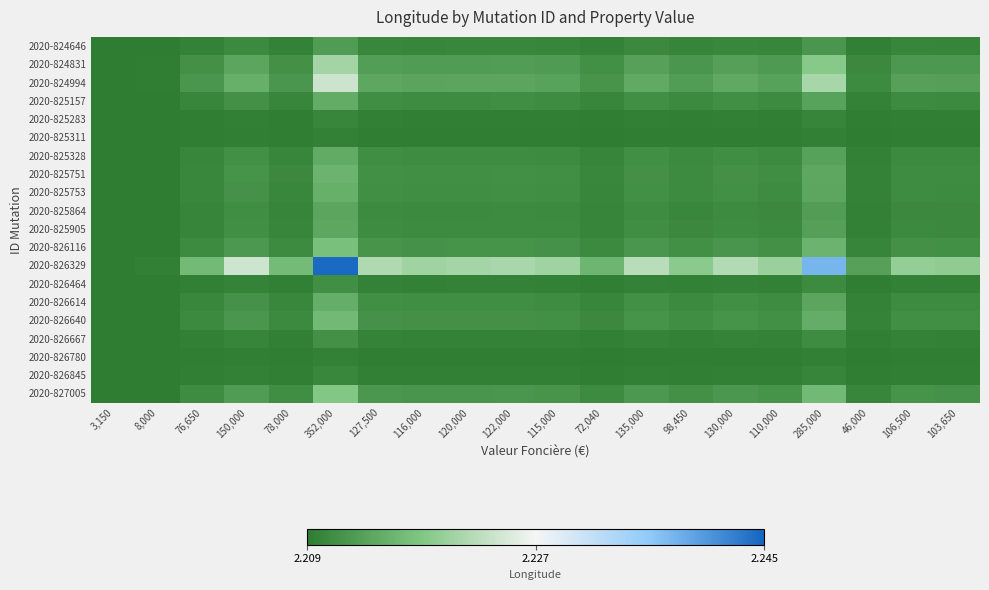

Between 3,150 and 116,000, which is larger?

116,000